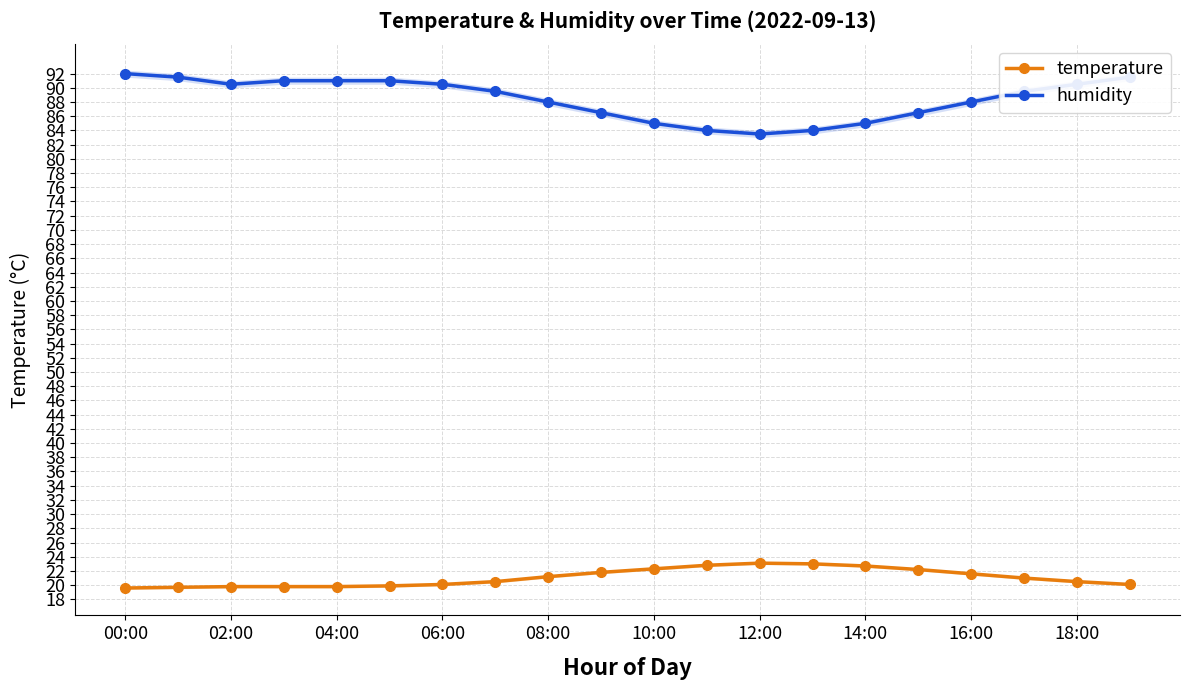

How many categories are shown in the chart?

20